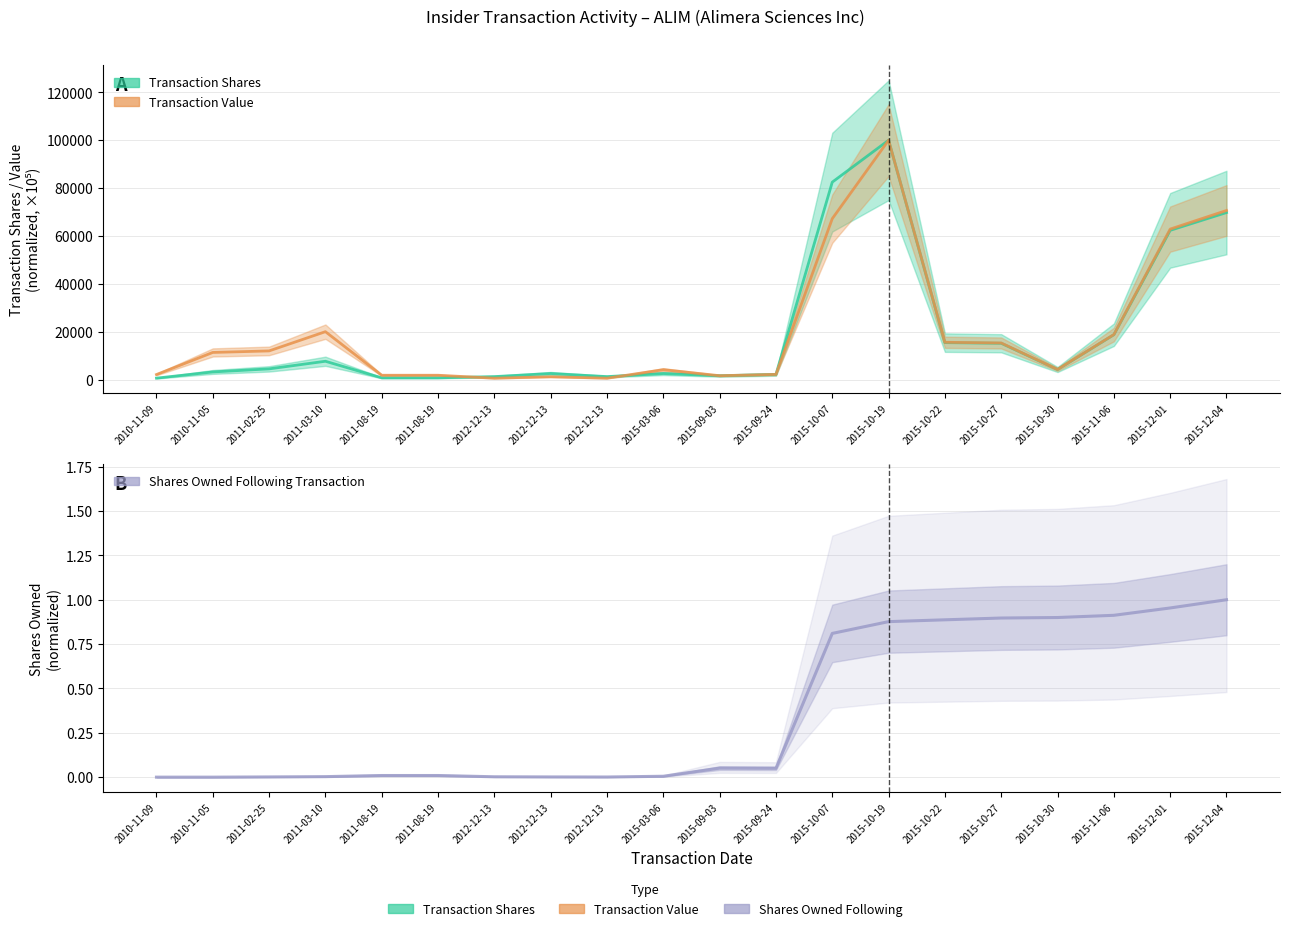

What is the label of the 11th point from the right?

2015-03-06